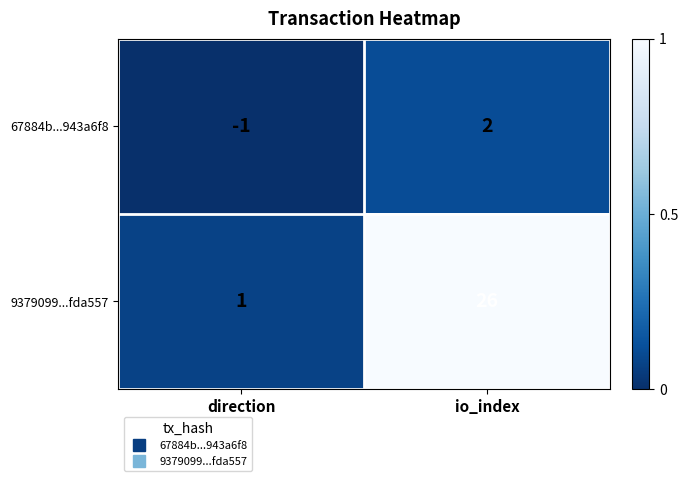

Where is 9379099...fda557 nearest to the value 13?

direction